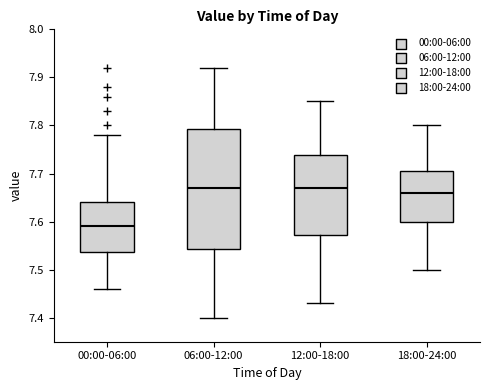

Reading left to right, read every box against the y-axis: the position of its median line, the range the box covers, and the ends of its whiskers. The values are not printed on the chart, so give them approximately, as read against the axis.

00:00-06:00: median 7.59, box 7.54 to 7.64, whiskers 7.46 to 7.78
06:00-12:00: median 7.67, box 7.54 to 7.79, whiskers 7.40 to 7.92
12:00-18:00: median 7.67, box 7.57 to 7.74, whiskers 7.43 to 7.85
18:00-24:00: median 7.66, box 7.60 to 7.71, whiskers 7.50 to 7.80